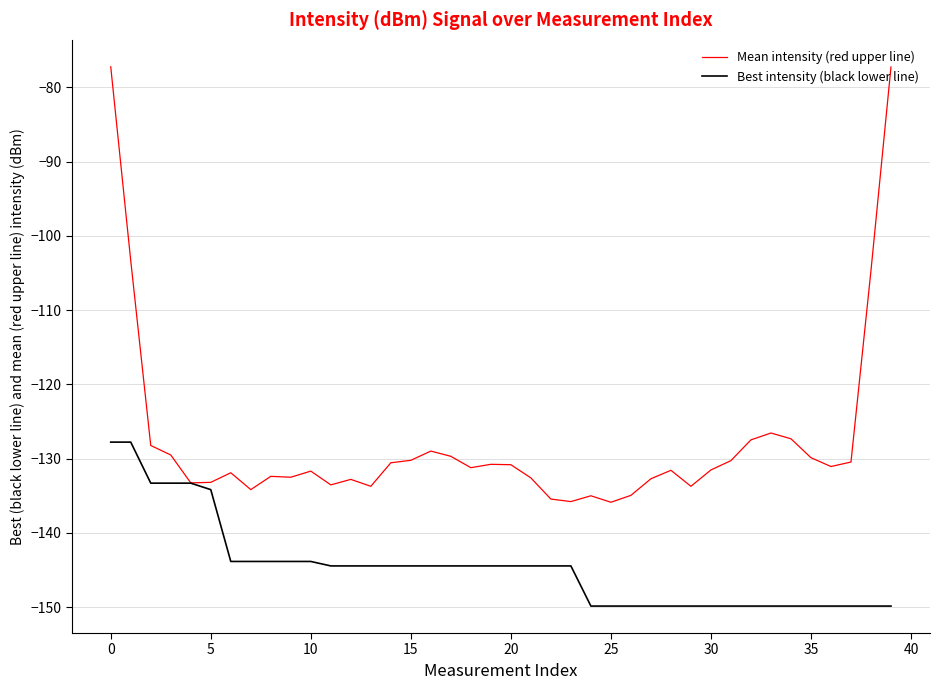

List the series in order of their overall mean, highest first.

Mean intensity (red upper line), Best intensity (black lower line)